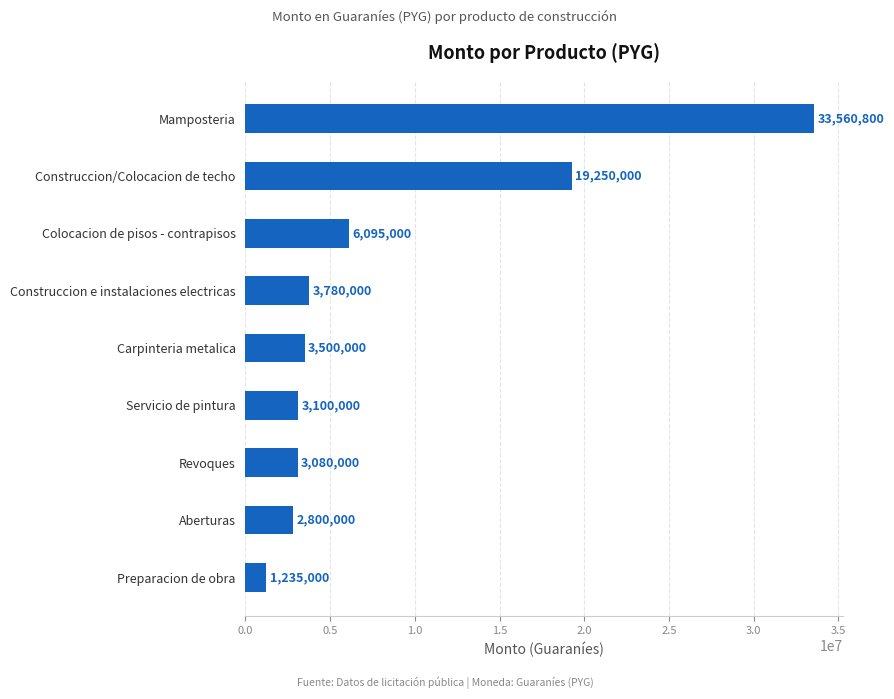

What is the difference between the maximum and second lowest values?

30760800